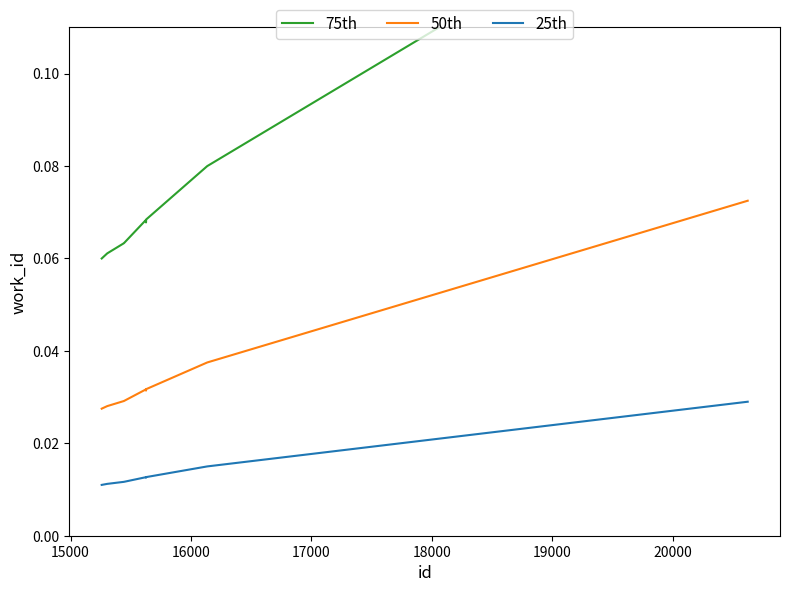

Does the chart have visible grid lines?

No